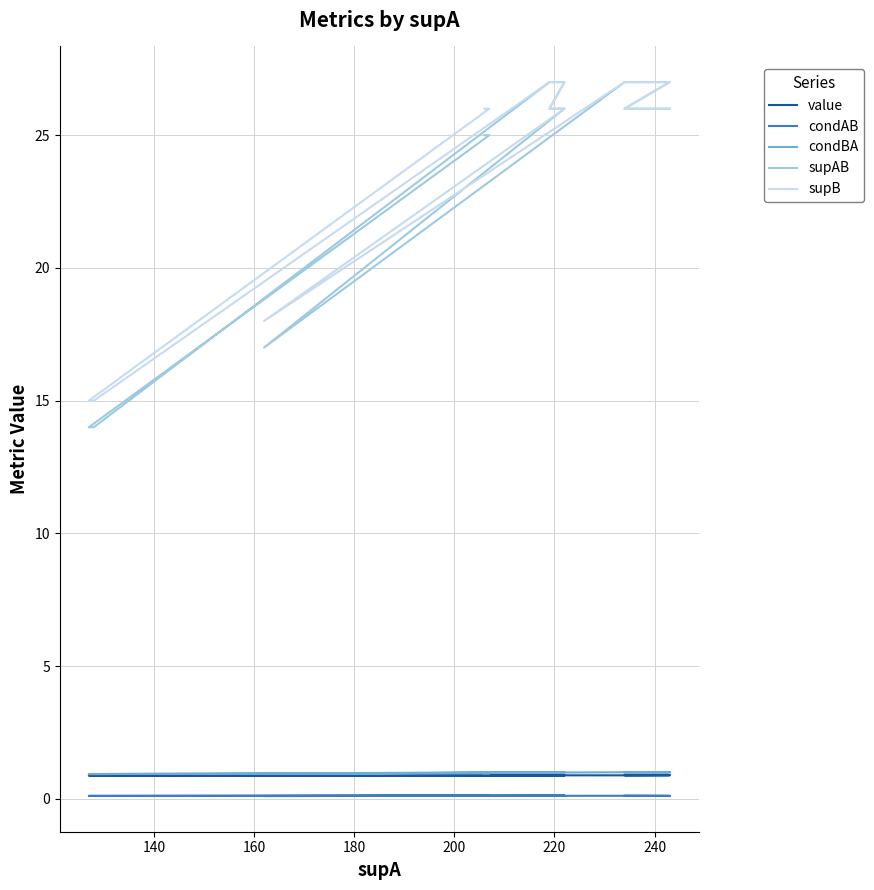

True or false: value and supB cross at least once.

False